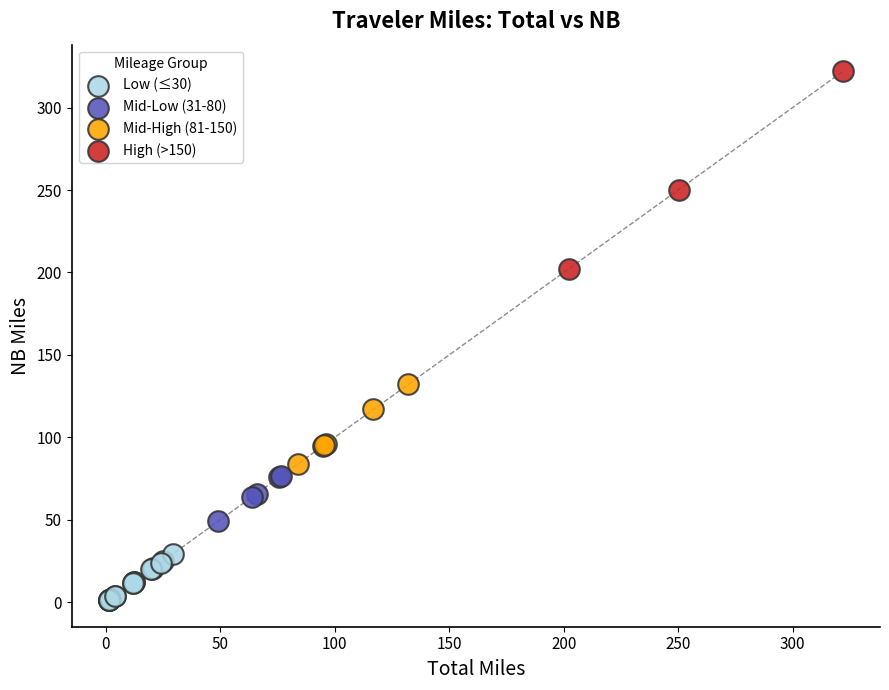

Which series has the largest Y range (max minus min)?

High (>150)